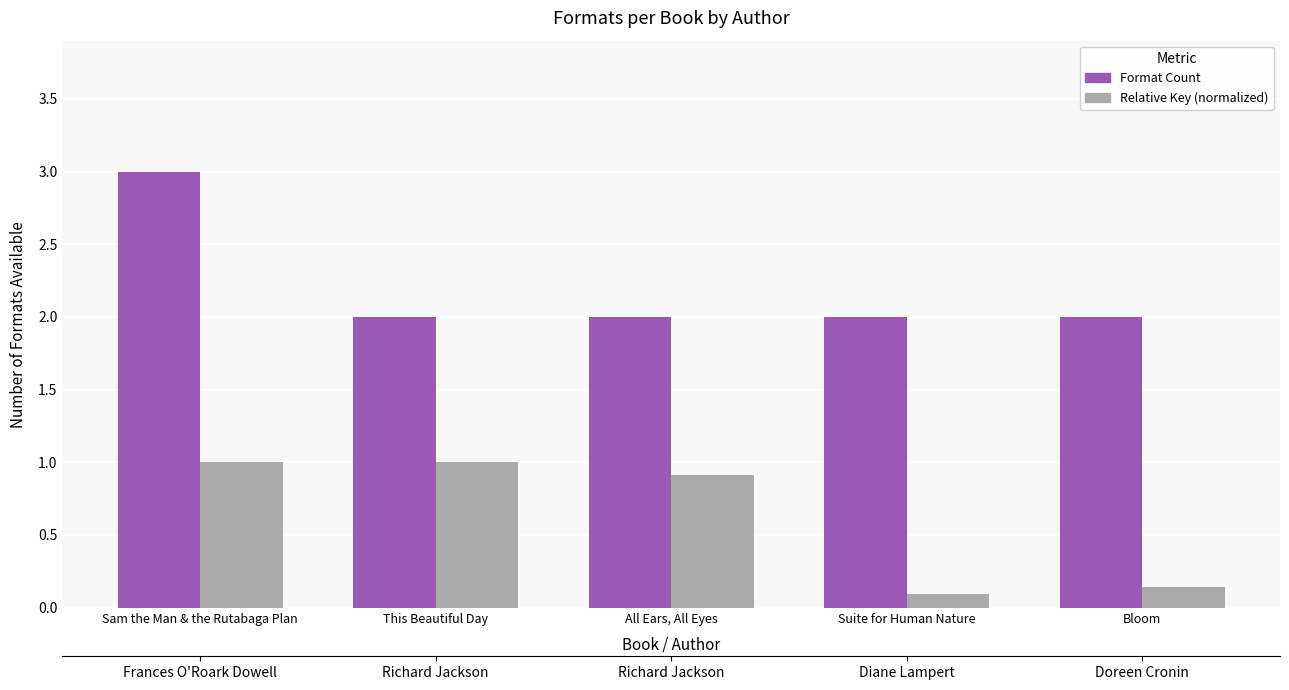

Reading left to right, what are all the values shown in this chart?

Format Count: 3.0	2.0	2.0	2.0	2.0
Relative Key (normalized): 1.0	1.0	0.9	0.1	0.1